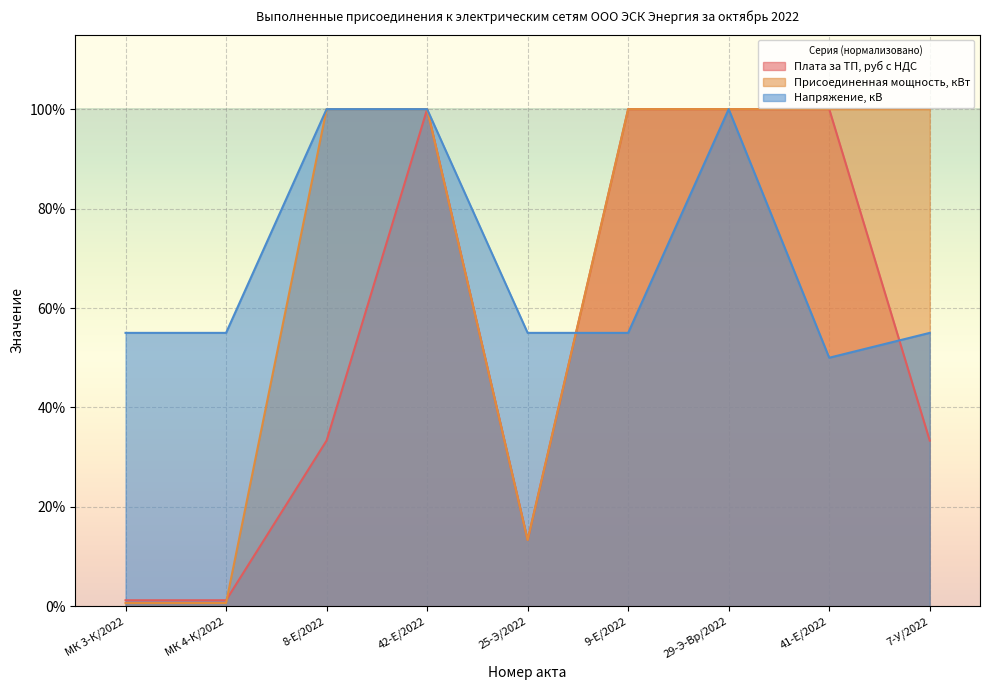

Which series has the widest spread of values?

Присоединенная мощность, кВт